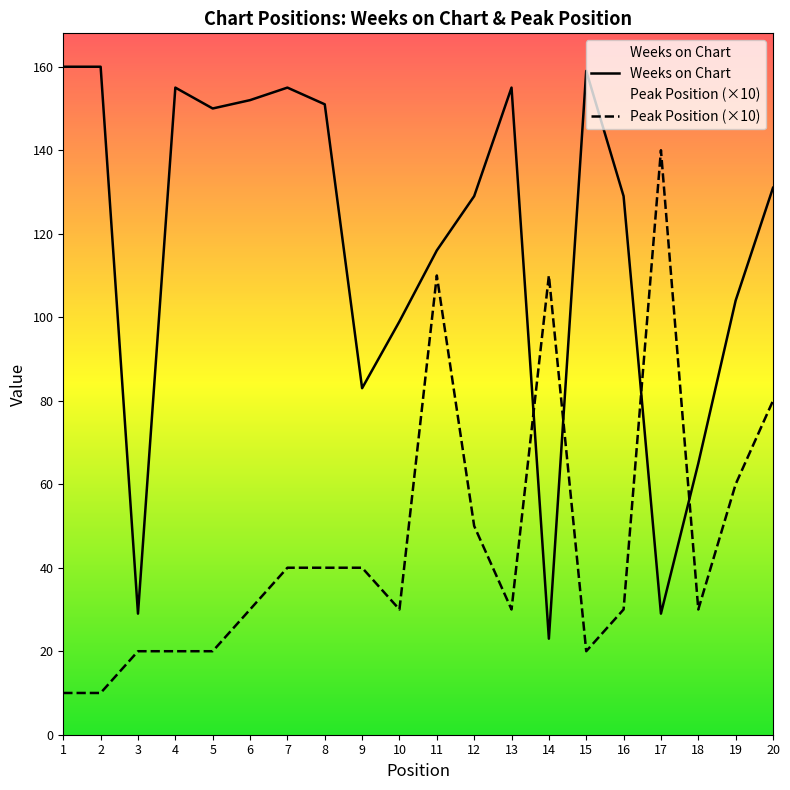

Rank the series by their maximum value, from lowest to highest.

Peak Position (×10), Weeks on Chart